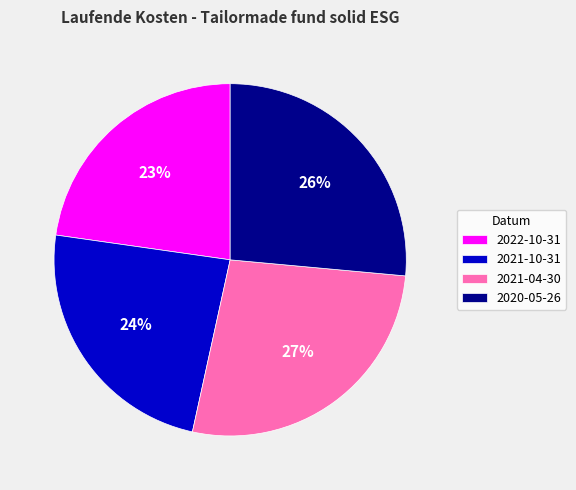

Which has a higher value, 2022-10-31 or 2021-04-30?

2021-04-30